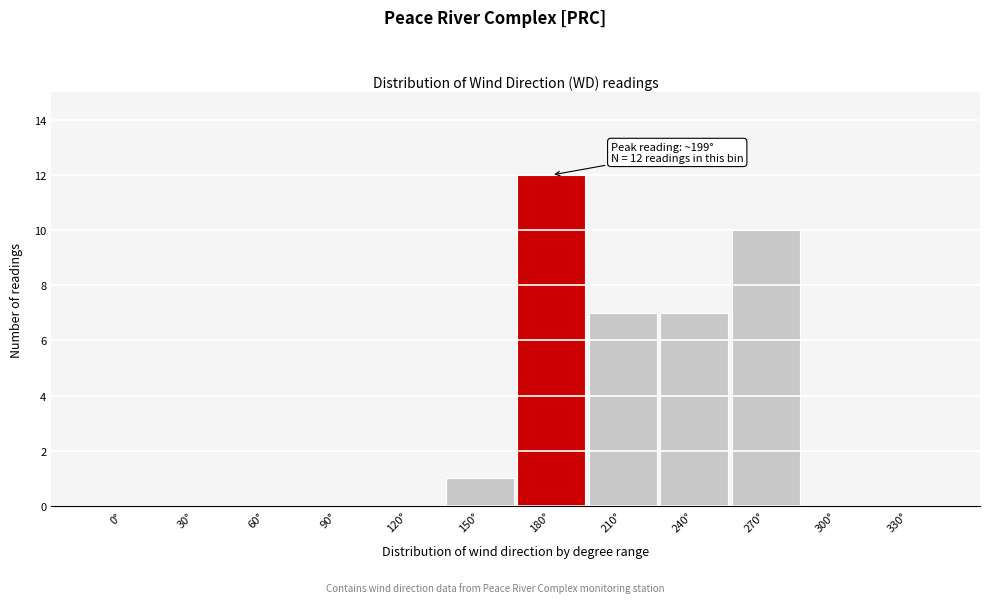

Reading left to right, extract all data points from this chart.

0°=0	30°=0	60°=0	90°=0	120°=0	150°=1	180°=12	210°=7	240°=7	270°=10	300°=0	330°=0